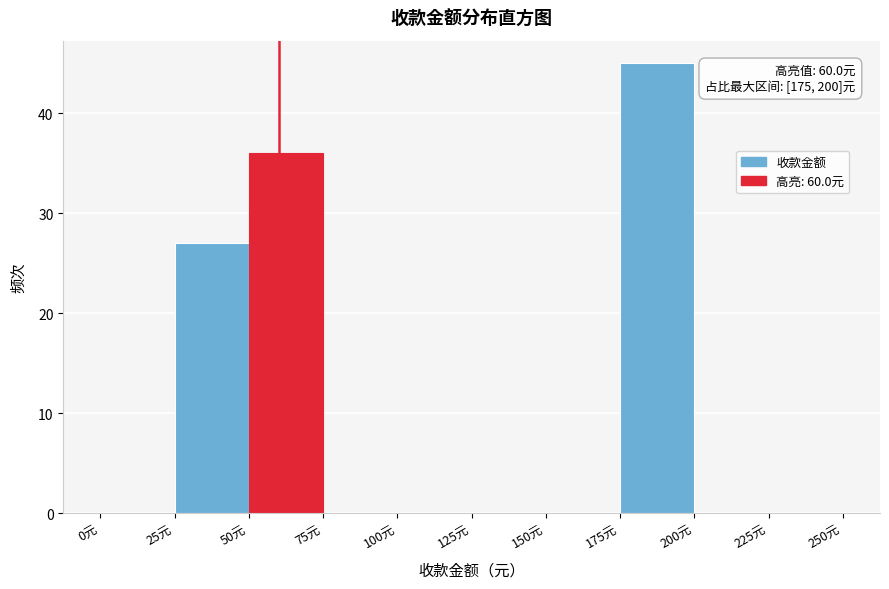

Over which range of the x-axis is the bar tallest?

175 to 200